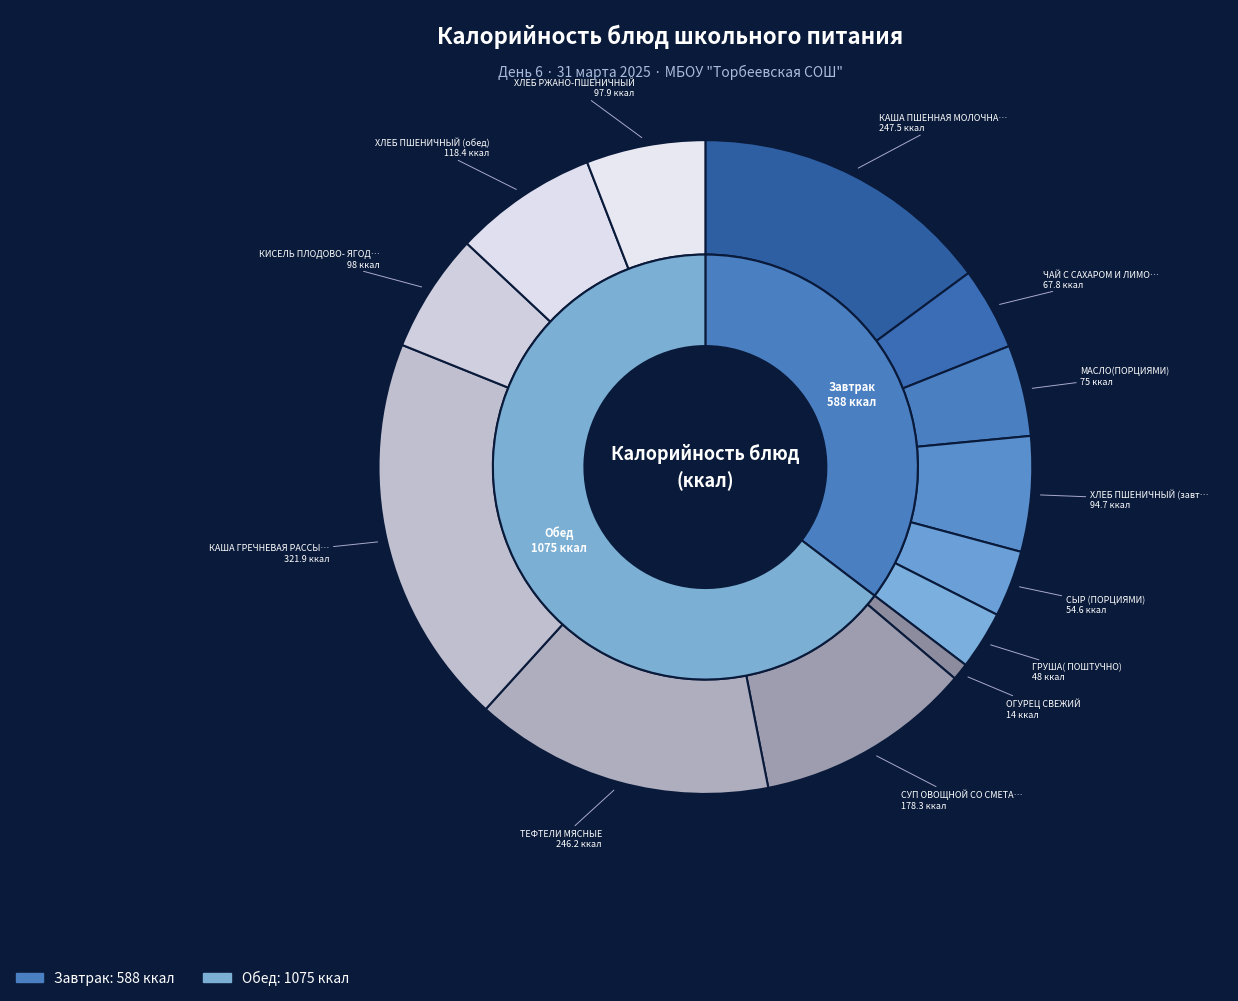

To the nearest percent, what is the difference between the largest and smallest slice percentages?

19%